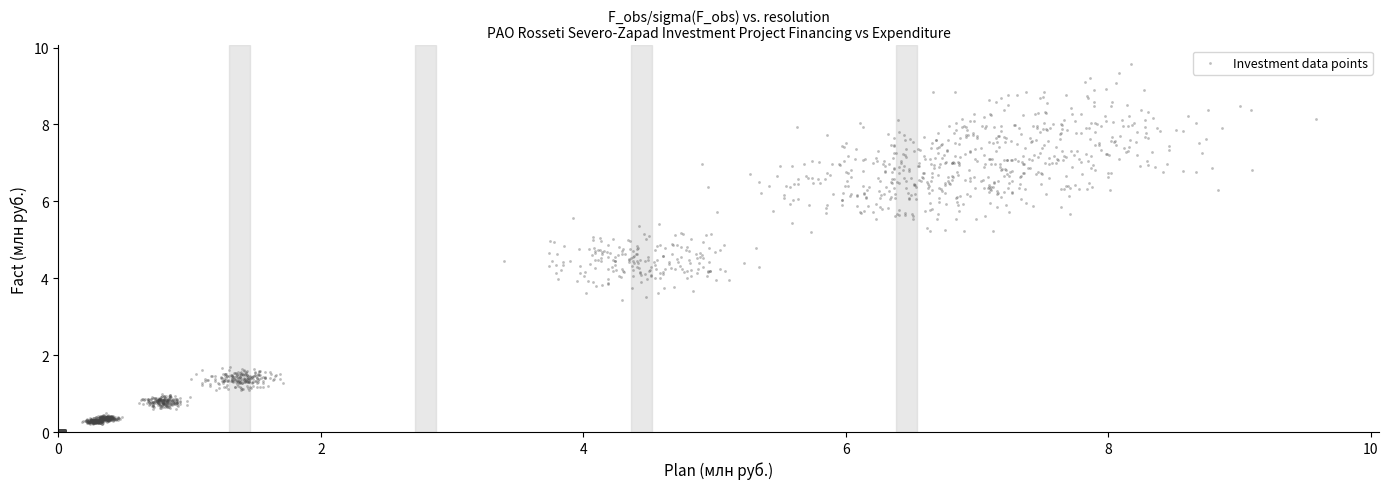

What is the range of X values (max minus min)?

9.6